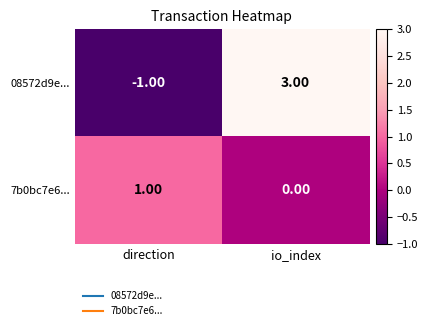

What is the difference between the 08572d9e... values at io_index and direction?

4